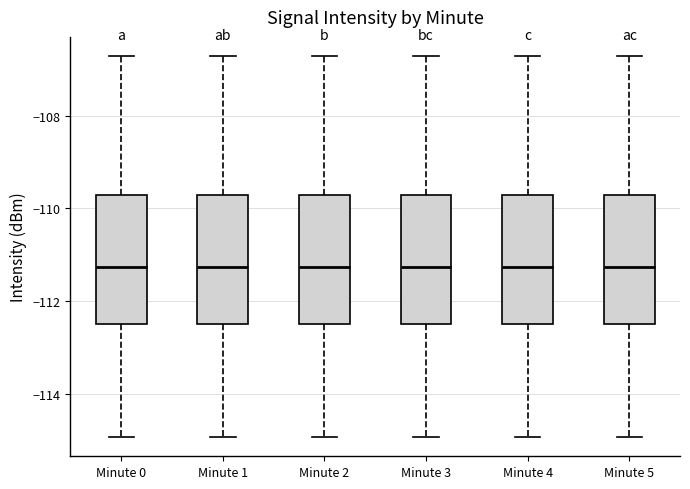

Reading left to right, transcribe this box plot: for each box, give where its median line is, the range the box spans, and where its two whiskers end, as read against the y-axis. The values are not printed on the chart, so give them approximately, as read against the axis.

Minute 0: median -111.2, box -112.6 to -109.8, whiskers -115.0 to -106.8
Minute 1: median -111.2, box -112.6 to -109.8, whiskers -115.0 to -106.8
Minute 2: median -111.2, box -112.6 to -109.8, whiskers -115.0 to -106.8
Minute 3: median -111.2, box -112.6 to -109.8, whiskers -115.0 to -106.8
Minute 4: median -111.2, box -112.6 to -109.8, whiskers -115.0 to -106.8
Minute 5: median -111.2, box -112.6 to -109.8, whiskers -115.0 to -106.8